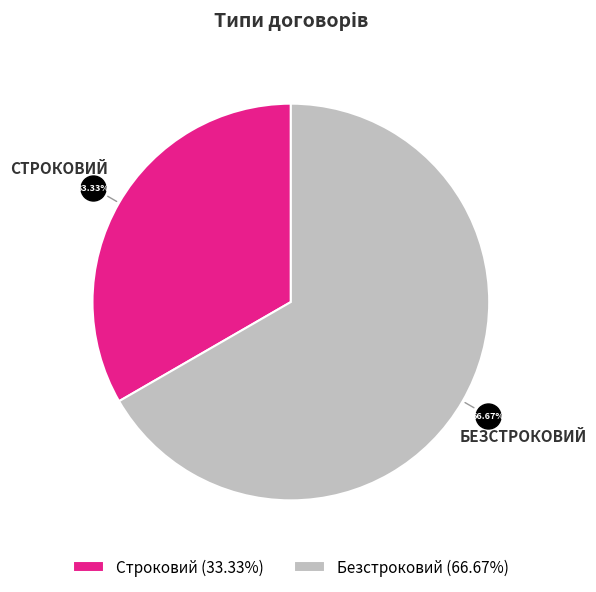

What is the largest slice in the pie chart?

Безстроковий